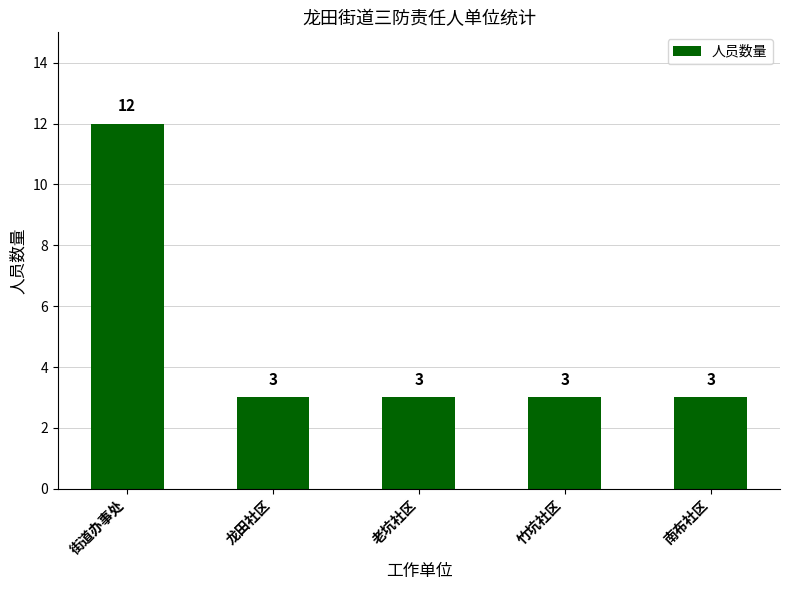

Are the bars horizontal?

No